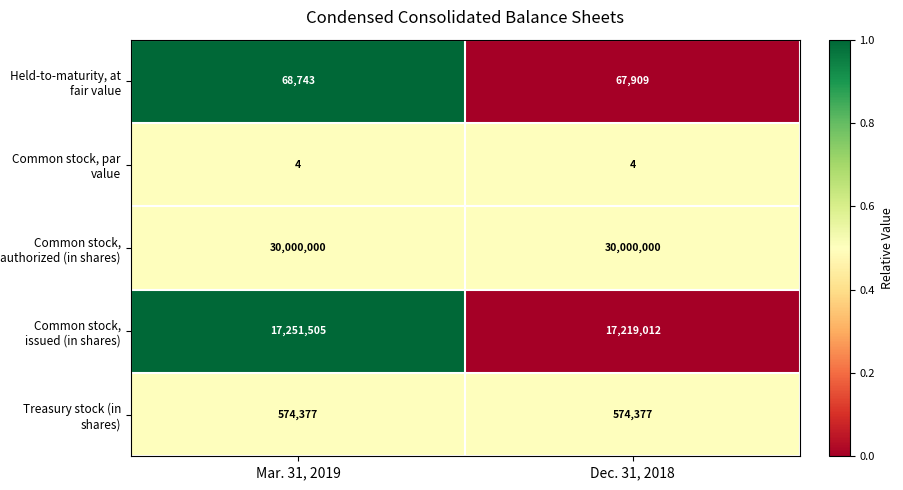

What is the highest value of the Common stock, par value series?

4